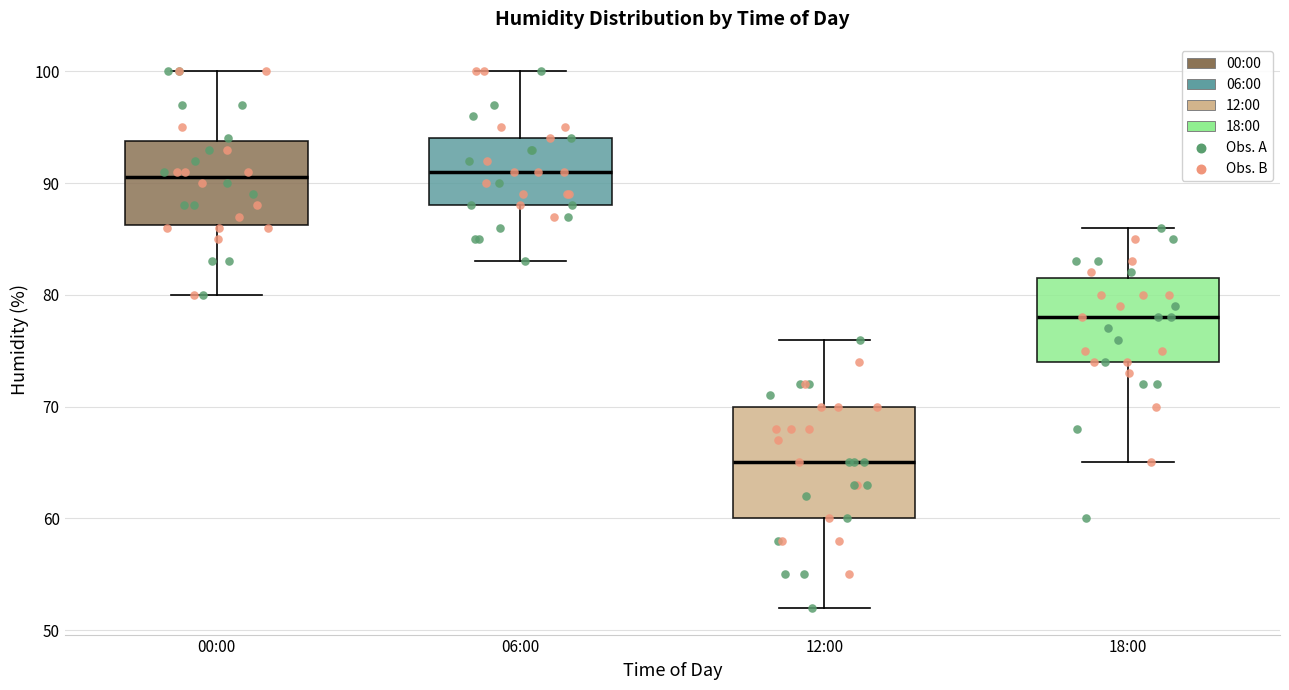

Reading left to right, transcribe this box plot: for each box, give where its median line is, the range the box spans, and where its two whiskers end, as read against the y-axis. The values are not printed on the chart, so give them approximately, as read against the axis.

00:00: median 91, box 86 to 94, whiskers 80 to 100
06:00: median 91, box 88 to 94, whiskers 83 to 100
12:00: median 65, box 60 to 70, whiskers 52 to 76
18:00: median 78, box 74 to 82, whiskers 65 to 86